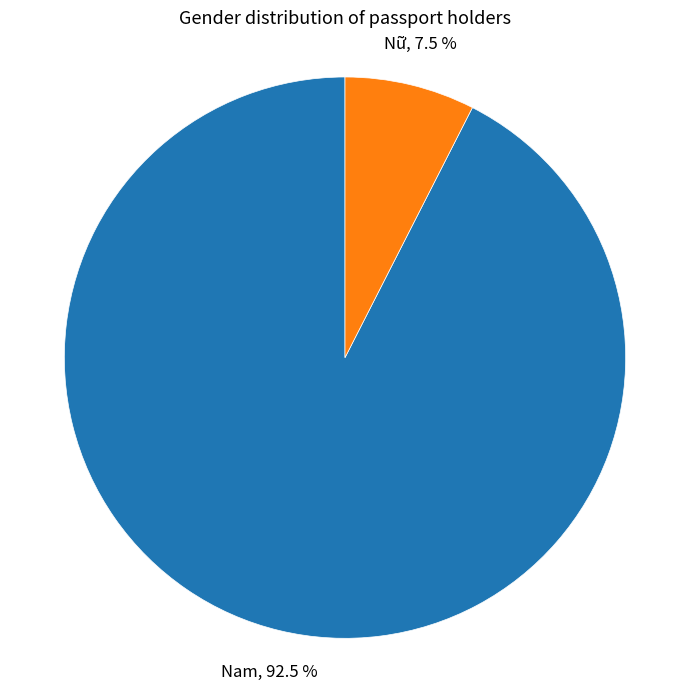

Is there a majority slice in this chart?

Yes